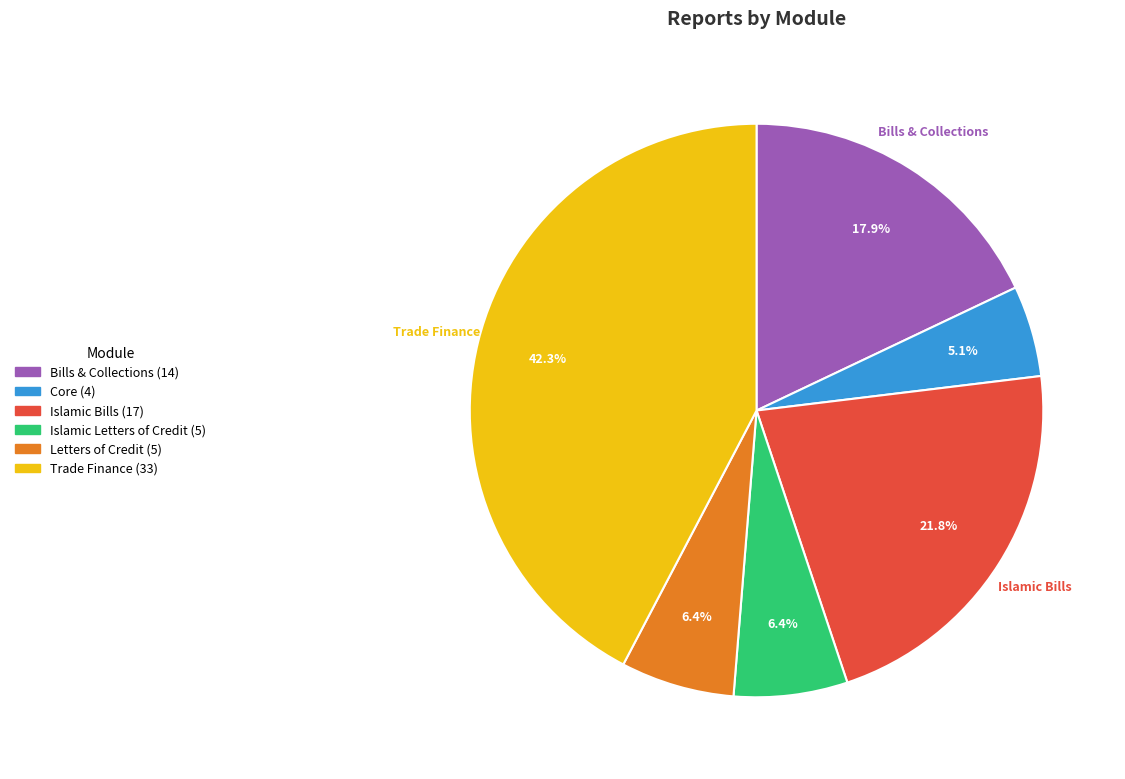

Does any single category account for the majority?

No